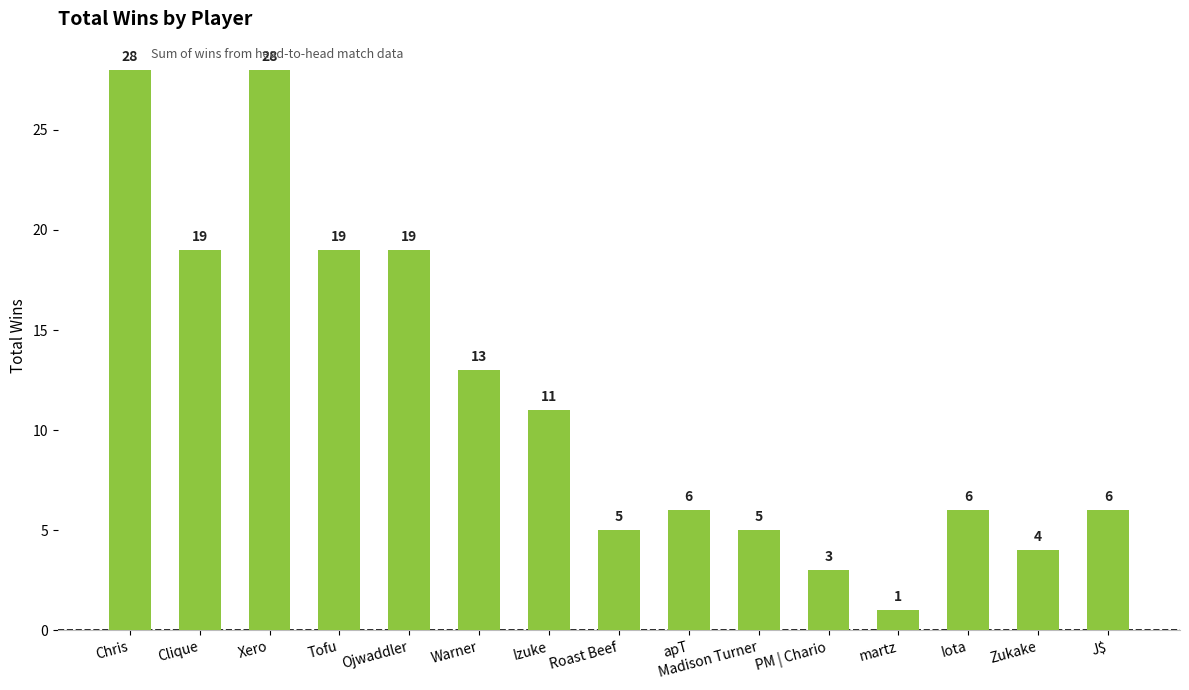

What is the approximate value at Madison Turner, to the nearest 5?

5